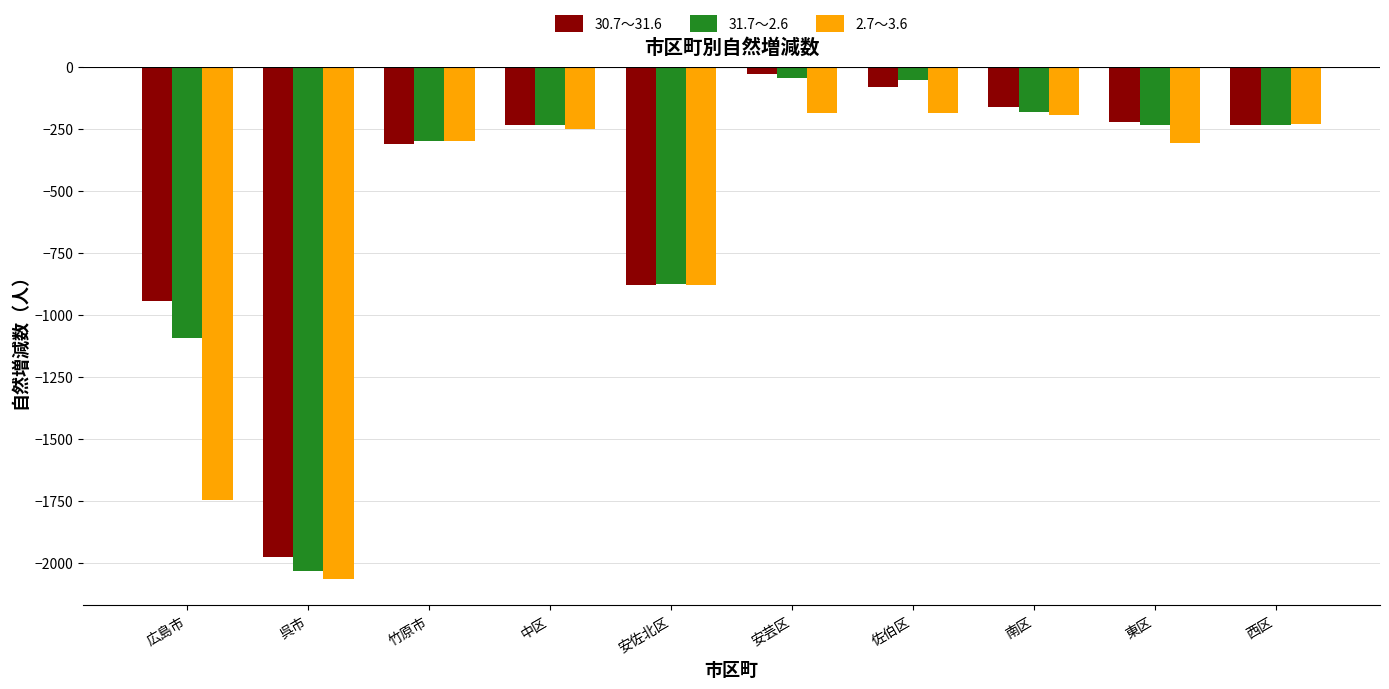

Count the number of data series in this chart.

3